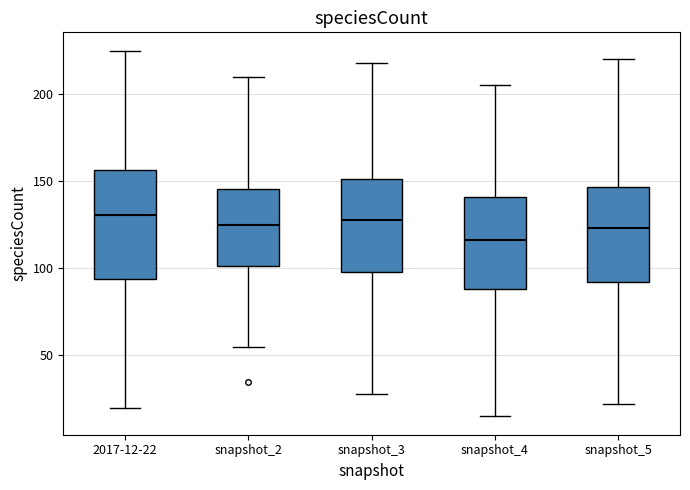

Reading left to right, transcribe this box plot: for each box, give where its median line is, the range the box spans, and where its two whiskers end, as read against the y-axis. The values are not printed on the chart, so give them approximately, as read against the axis.

2017-12-22: median 130, box 95 to 155, whiskers 20 to 225
snapshot_2: median 125, box 100 to 145, whiskers 55 to 210
snapshot_3: median 130, box 100 to 150, whiskers 30 to 220
snapshot_4: median 115, box 90 to 140, whiskers 15 to 205
snapshot_5: median 125, box 90 to 145, whiskers 20 to 220